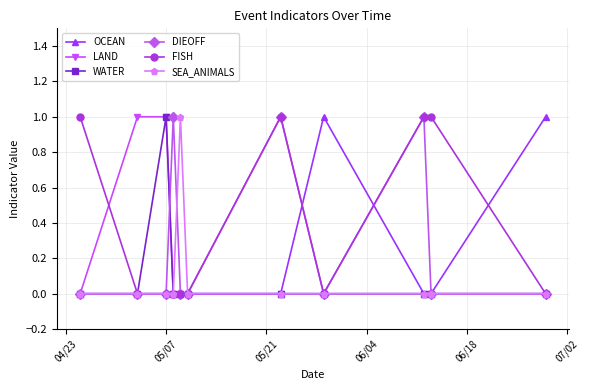

What are all the series names shown in the legend?

OCEAN, LAND, WATER, DIEOFF, FISH, SEA_ANIMALS